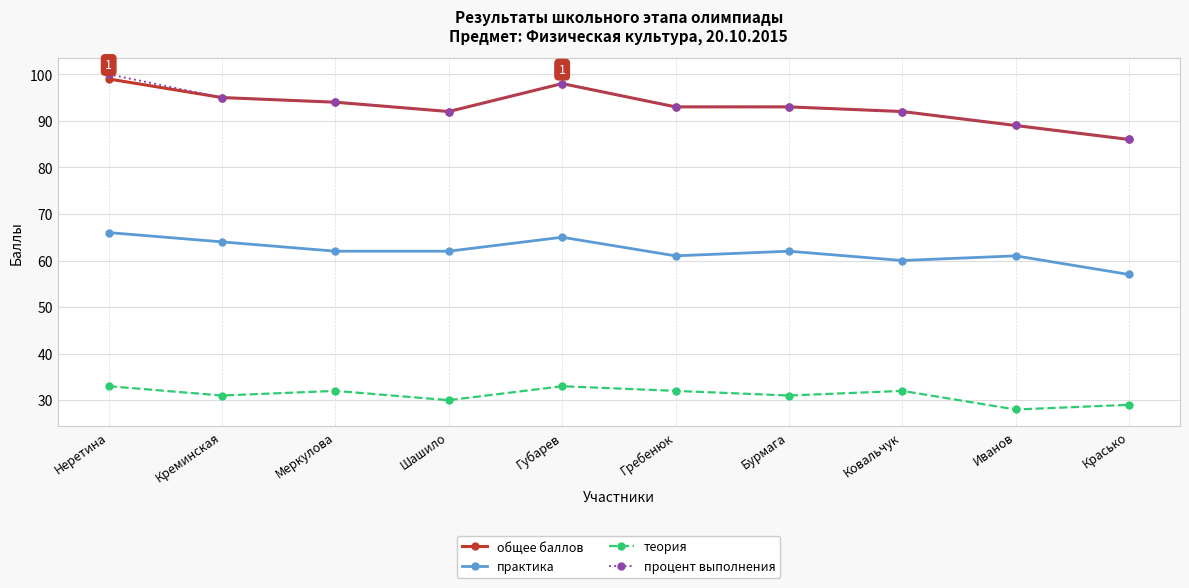

What is the minimum value shown in the chart?

28